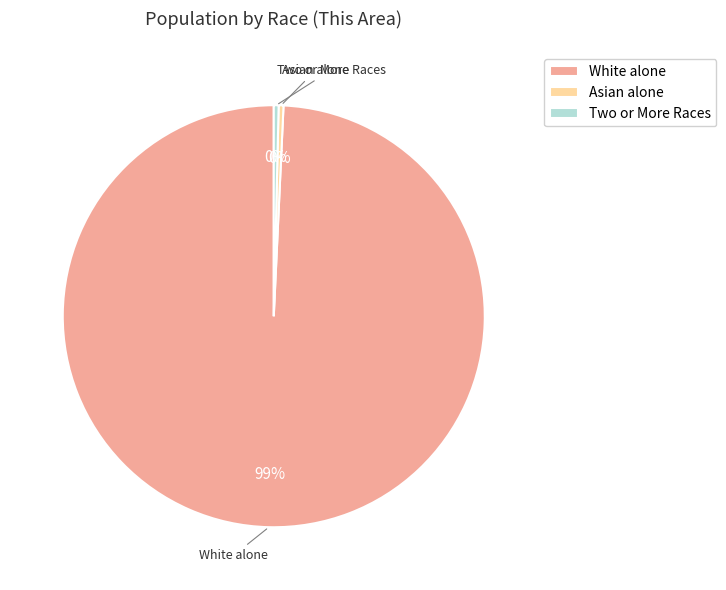

The White alone slice represents 99% of the pie. True or false?

True